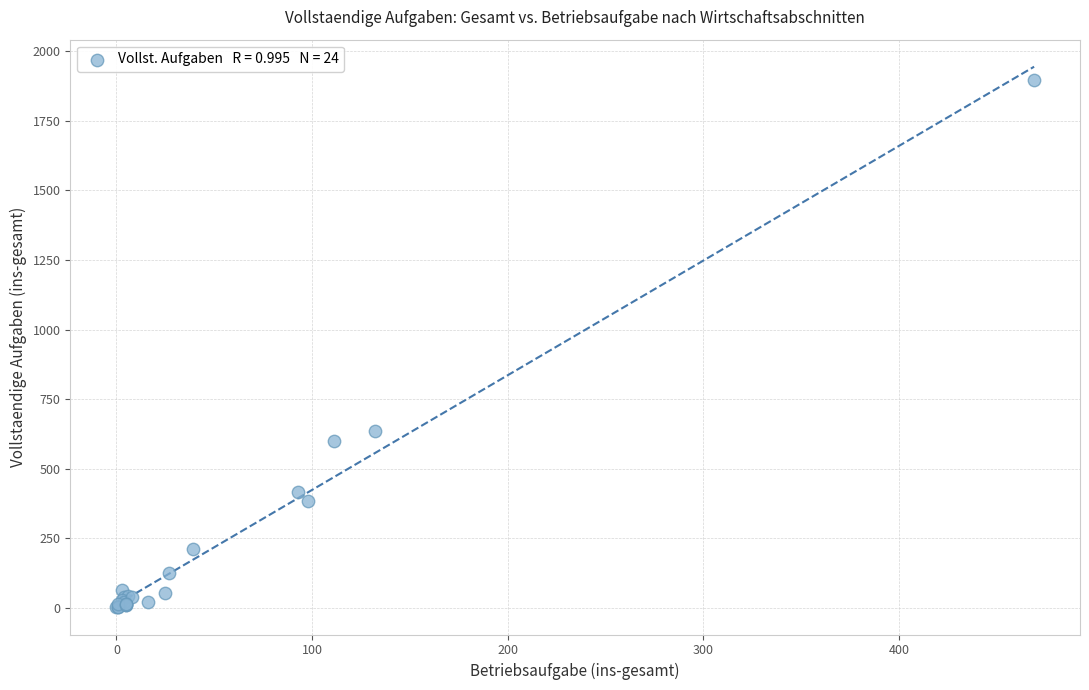

What Y value in the scatter plot is closest to 948?

634